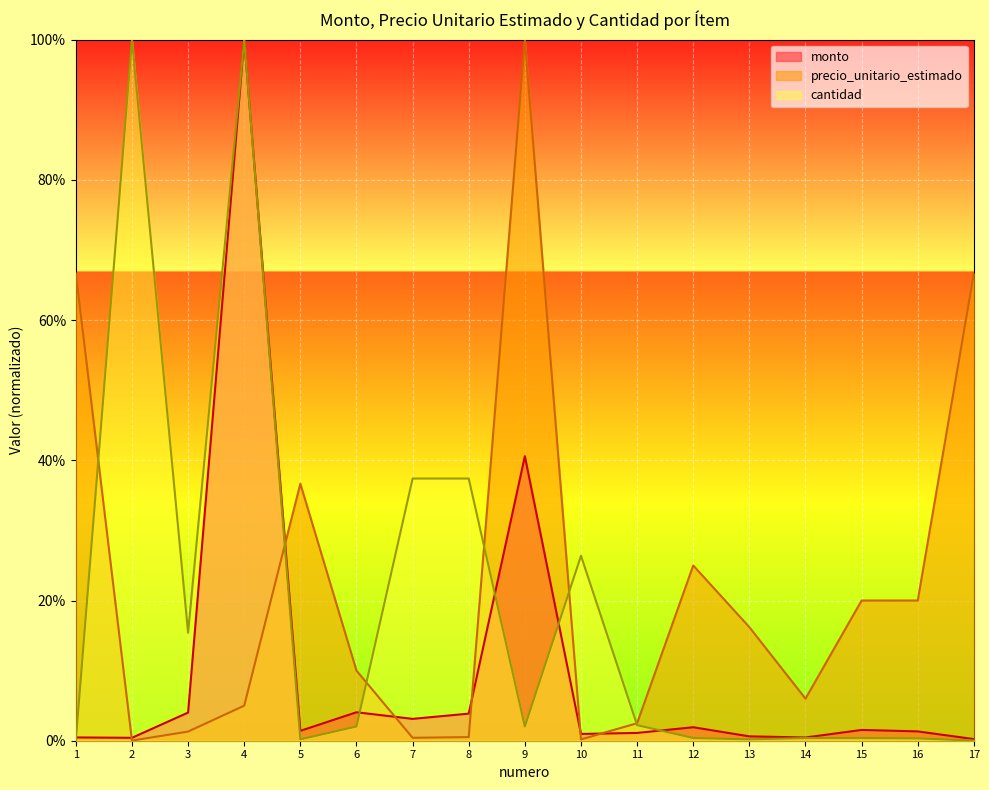

Which series has the largest total across all categories?

precio_unitario_estimado